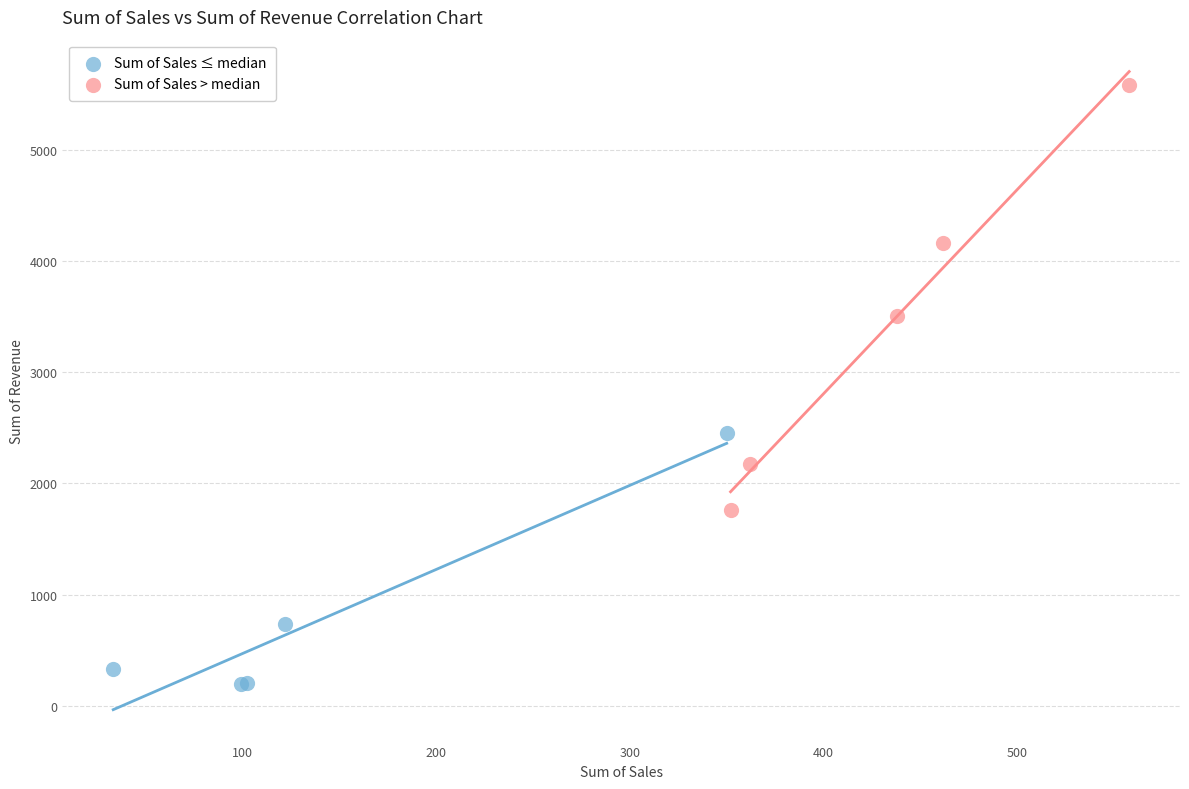

Which series reaches the minimum Y coordinate?

Sum of Sales ≤ median